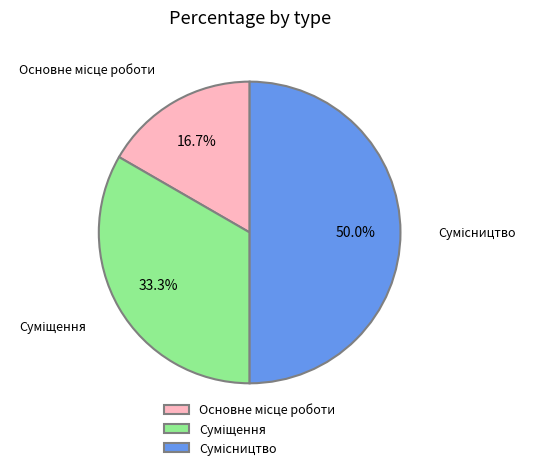

Which category has the smallest portion of the pie?

Основне місце роботи